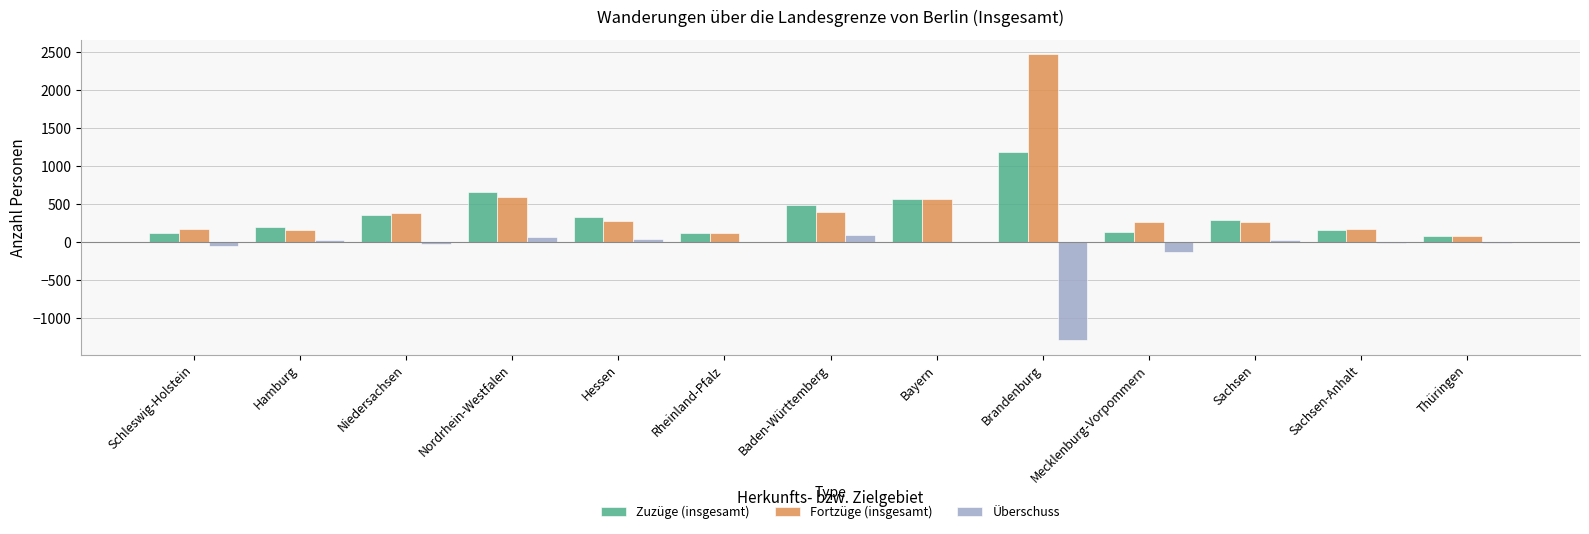

At which label does Überschuss first exceed 3?

Hamburg